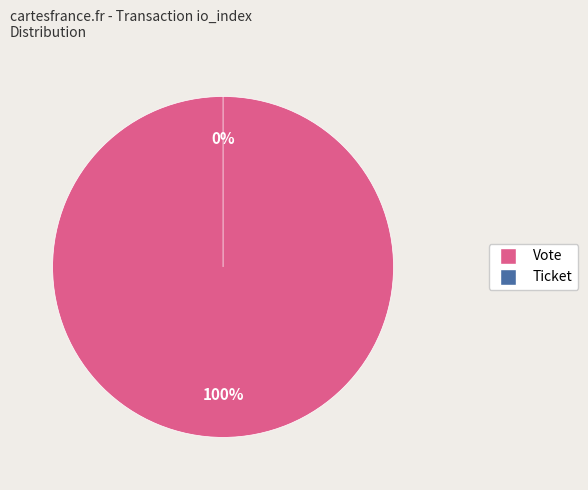

Rank the categories by value from highest to lowest.

Vote (io_index=1), Ticket (io_index=0)